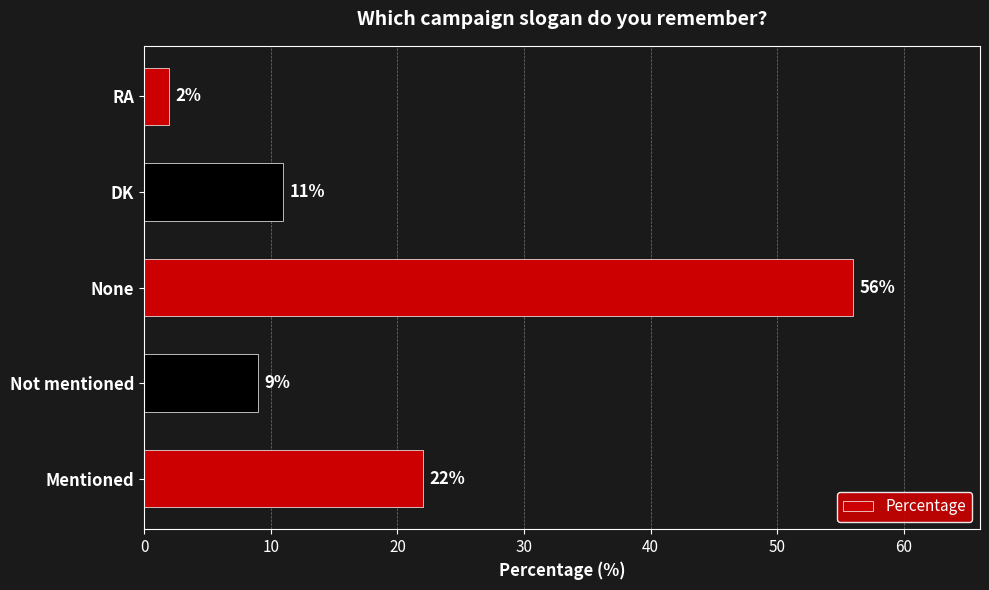

What is the sum of the values at Mentioned and RA?

24